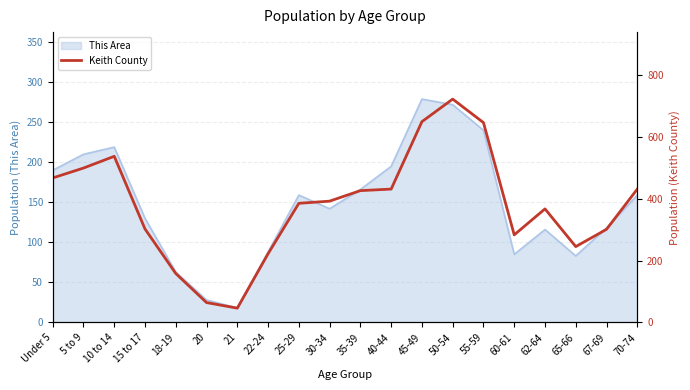

At which label does the data first exceed 392?

Under 5